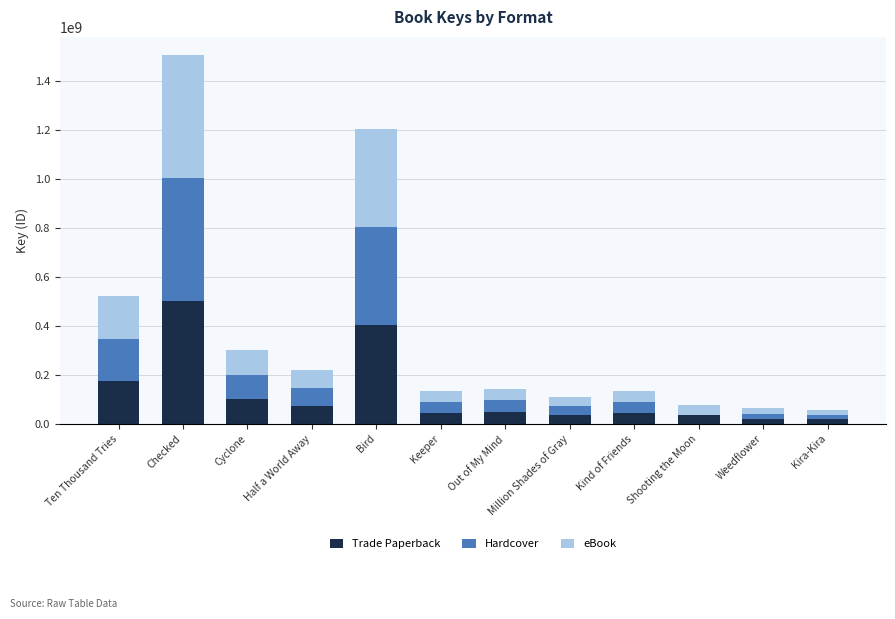

At which category is the sum across all series the highest?

Checked